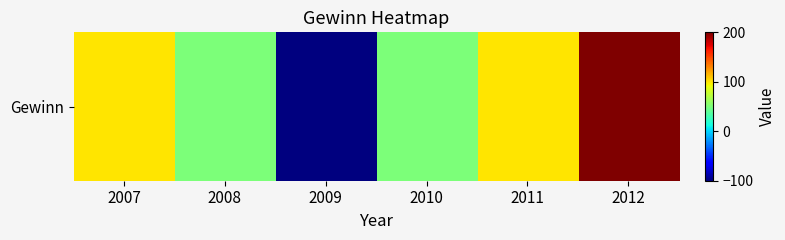

Which category has the lowest value across all series?

2009